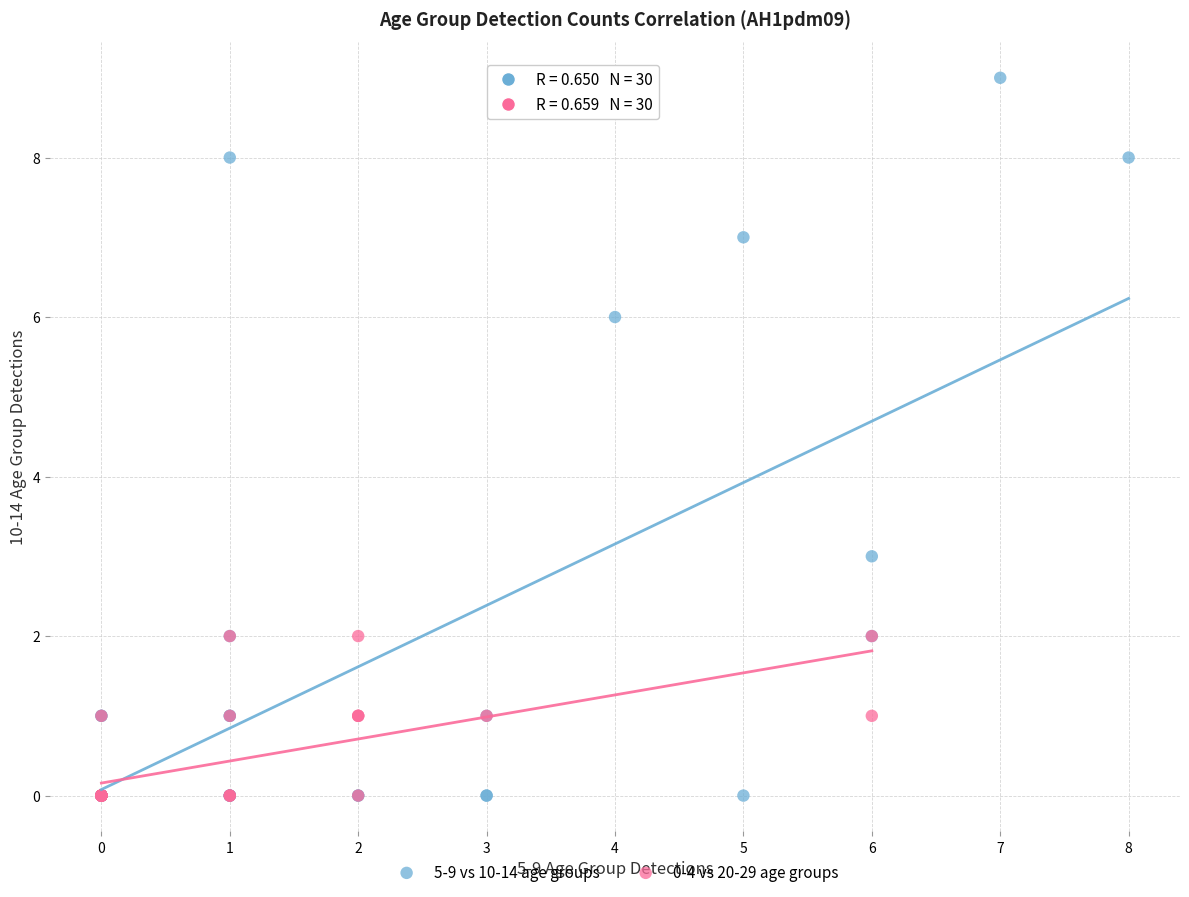

Which series reaches the maximum Y coordinate?

5-9 vs 10-14 age groups